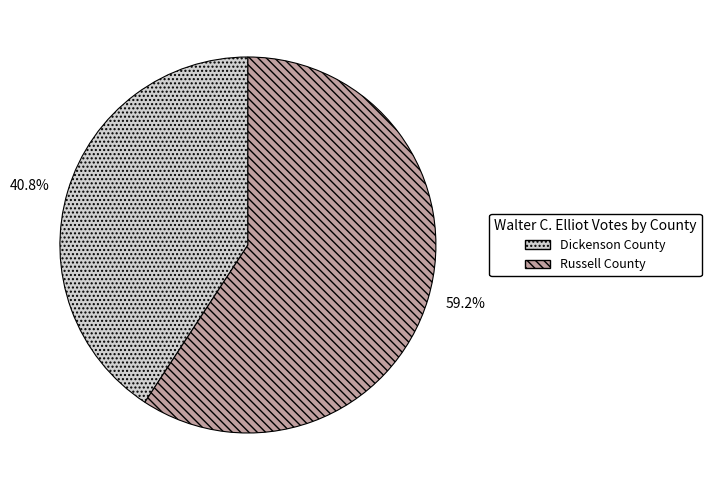

Count the number of slices in the pie.

2